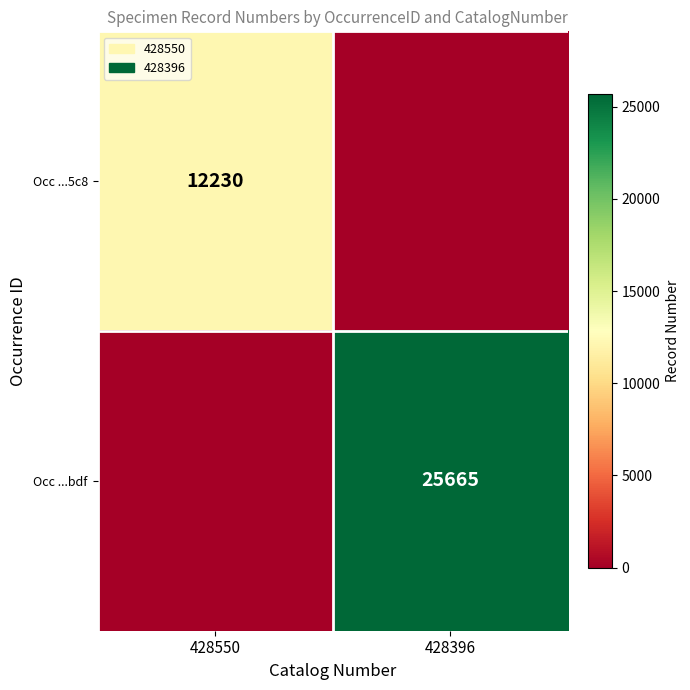

The value of Occ ...bdf at 428396 is 25665. True or false?

True